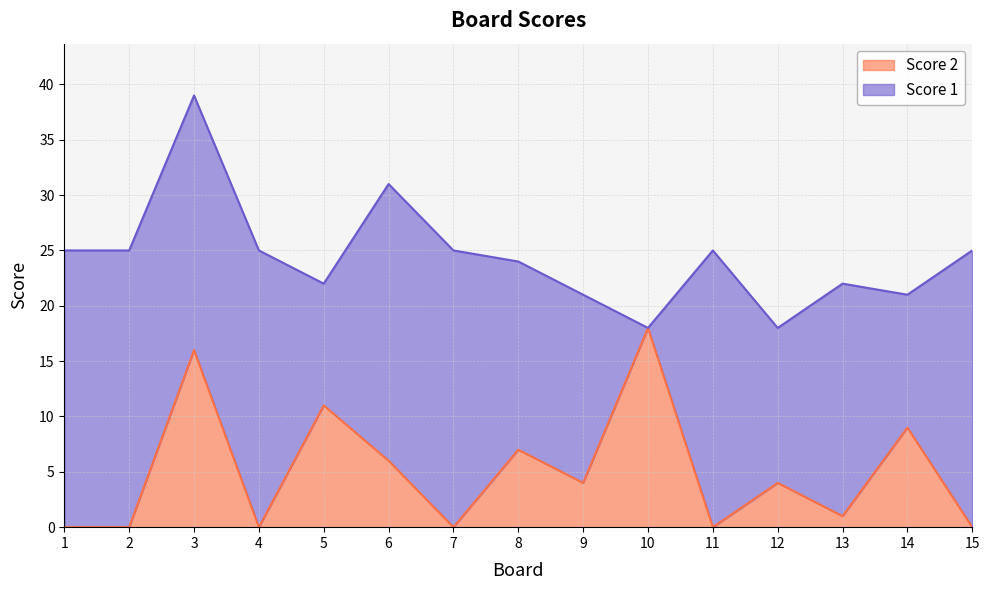

Between 7 and 2, which is larger?

7